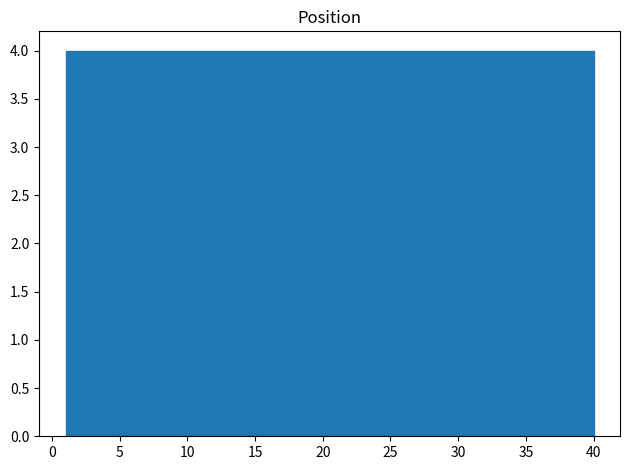

Reading left to right, list every bar in this chart as the range it spans on the x-axis followed by its height. Neither the bar edges nor the heights are printed on the chart, so give them approximately, as read against the axes.

1.0 to 4.9: 4
4.9 to 8.8: 4
8.8 to 12.7: 4
12.7 to 16.6: 4
16.6 to 20.5: 4
20.5 to 24.4: 4
24.4 to 28.3: 4
28.3 to 32.2: 4
32.2 to 36.1: 4
36.1 to 40.0: 4